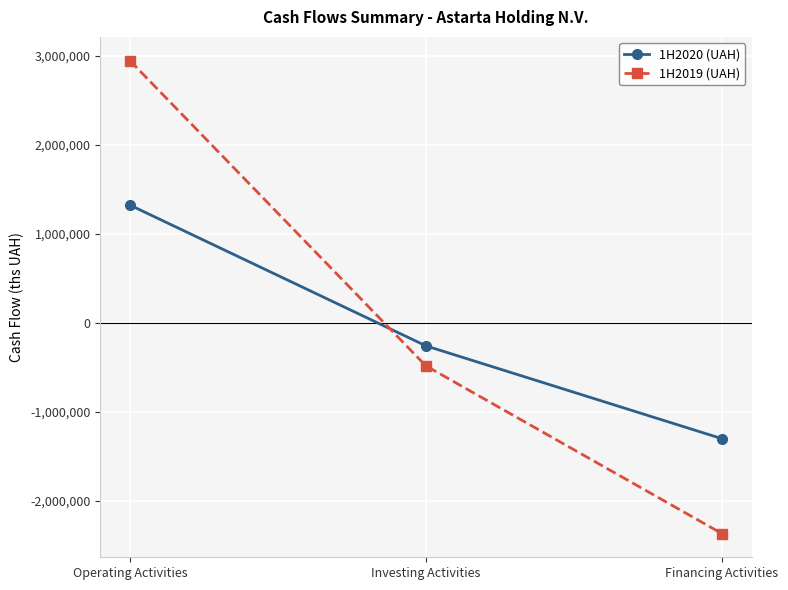

Reading left to right, extract all data points from this chart.

1H2020 (UAH): 1325954	-256252	-1299567
1H2019 (UAH): 2949498	-481181	-2366092